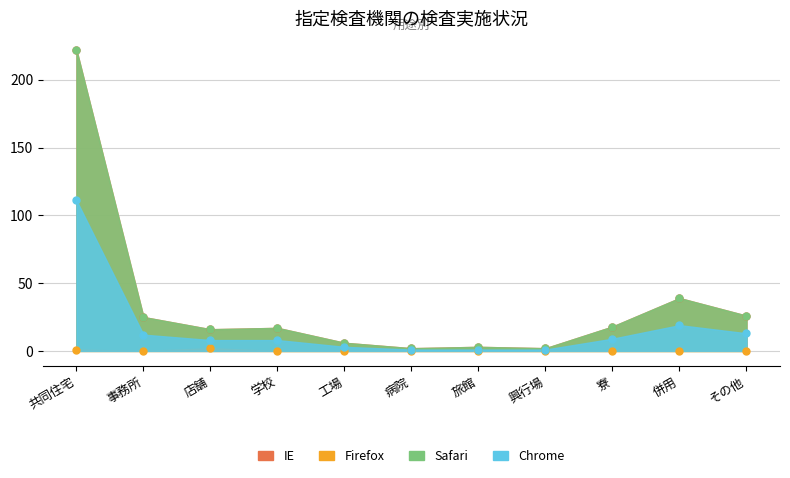

True or false: IE and Firefox intersect in this chart.

False